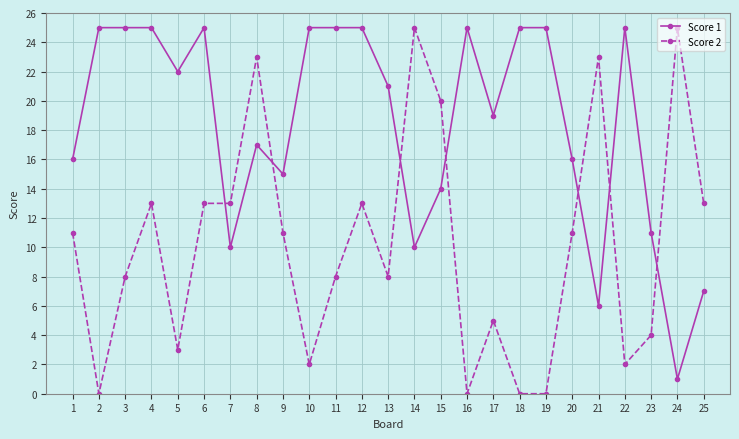

Which series has the largest range (max minus min)?

Score 2